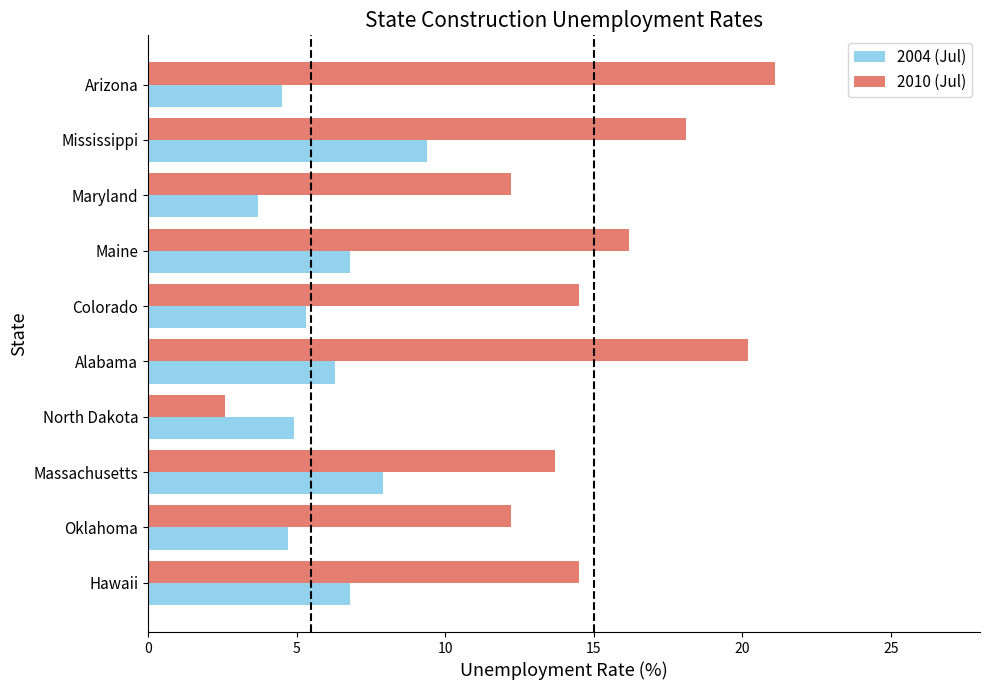

True or false: 2004 (Jul) has a value of 1.1 at North Dakota.

False